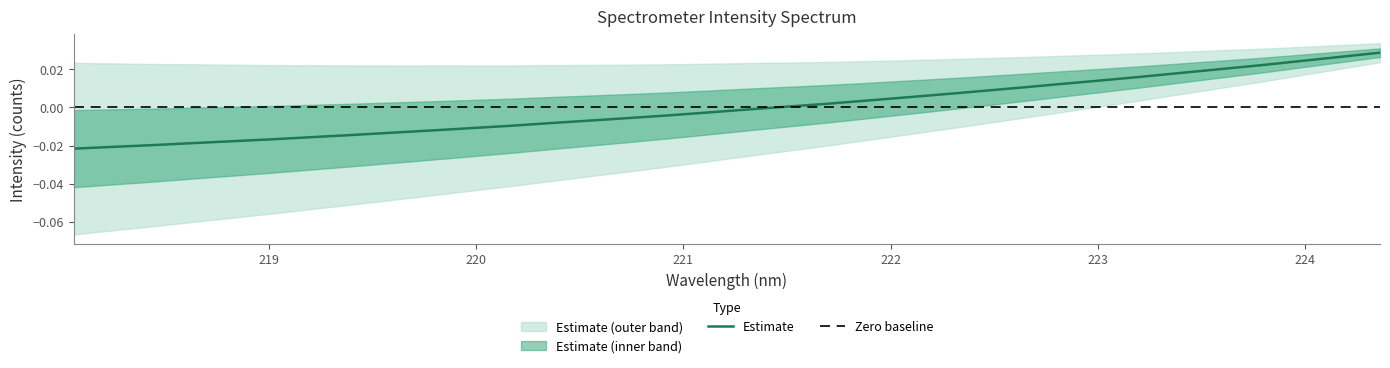

How many values exceed 0?

16